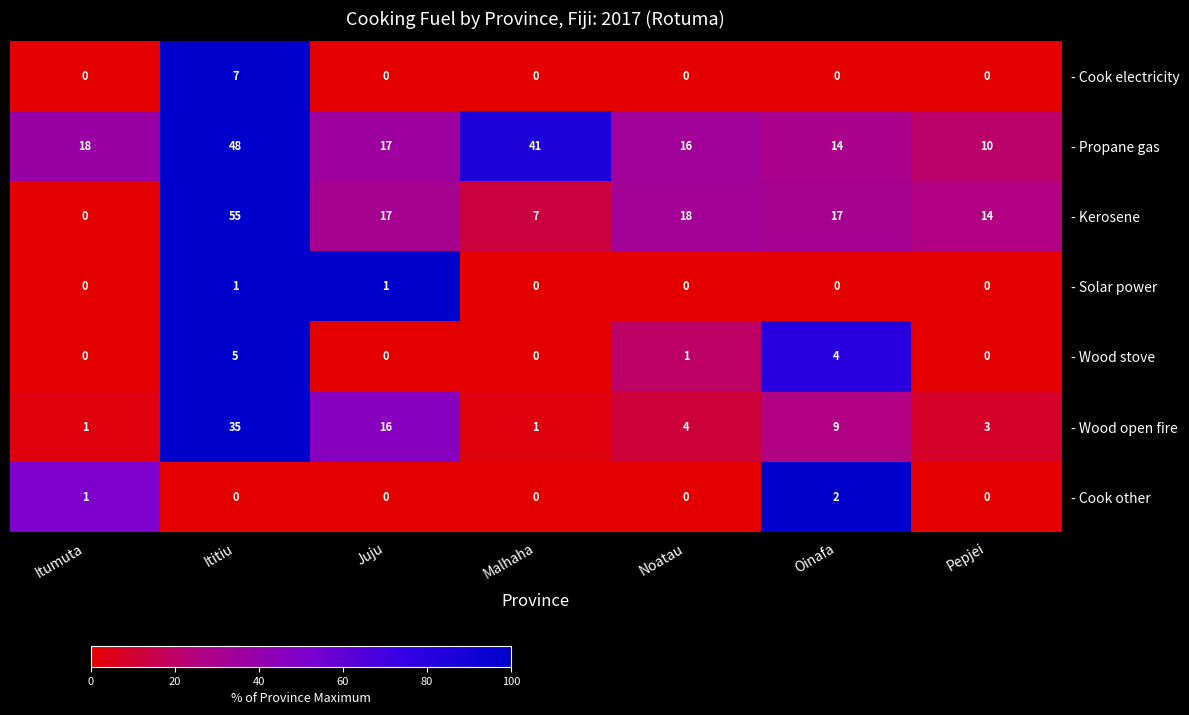

What is the difference between the maximum and second lowest values in the - Wood open fire series?

34